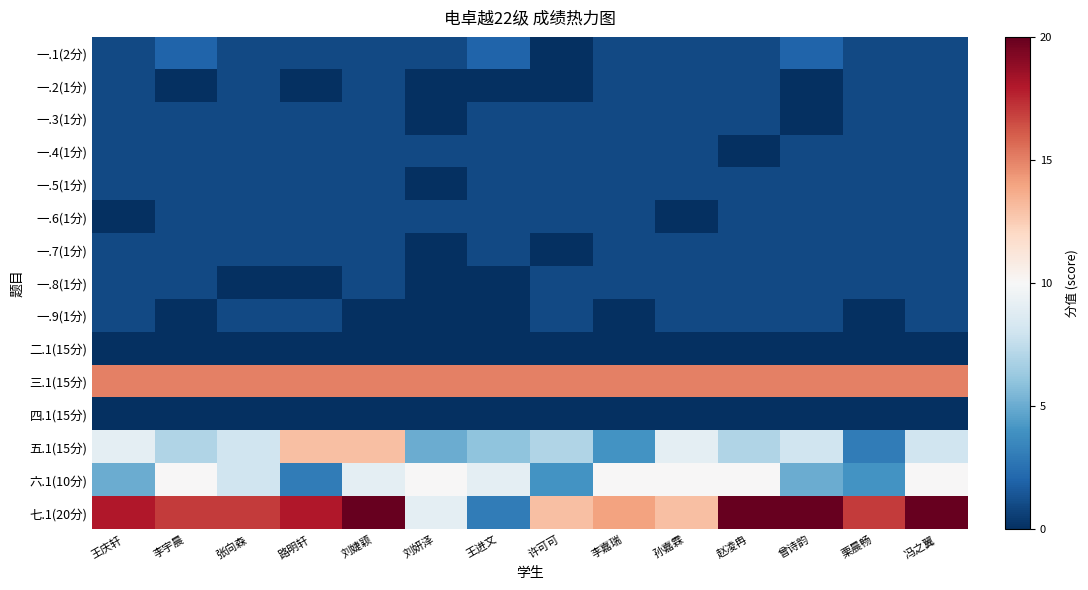

At which category is the sum across all series the highest?

刘婕颖